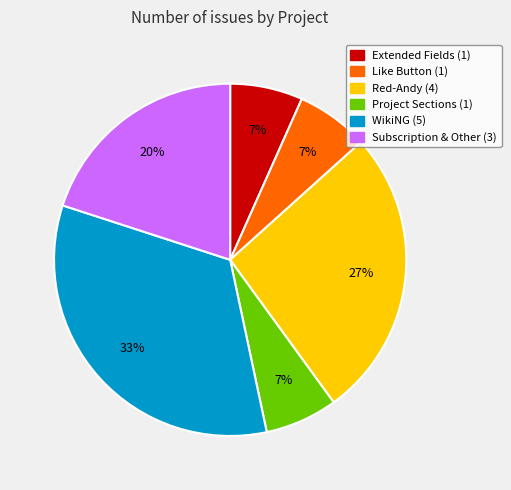

Is it true that Extended Fields is 7% of the pie?

True